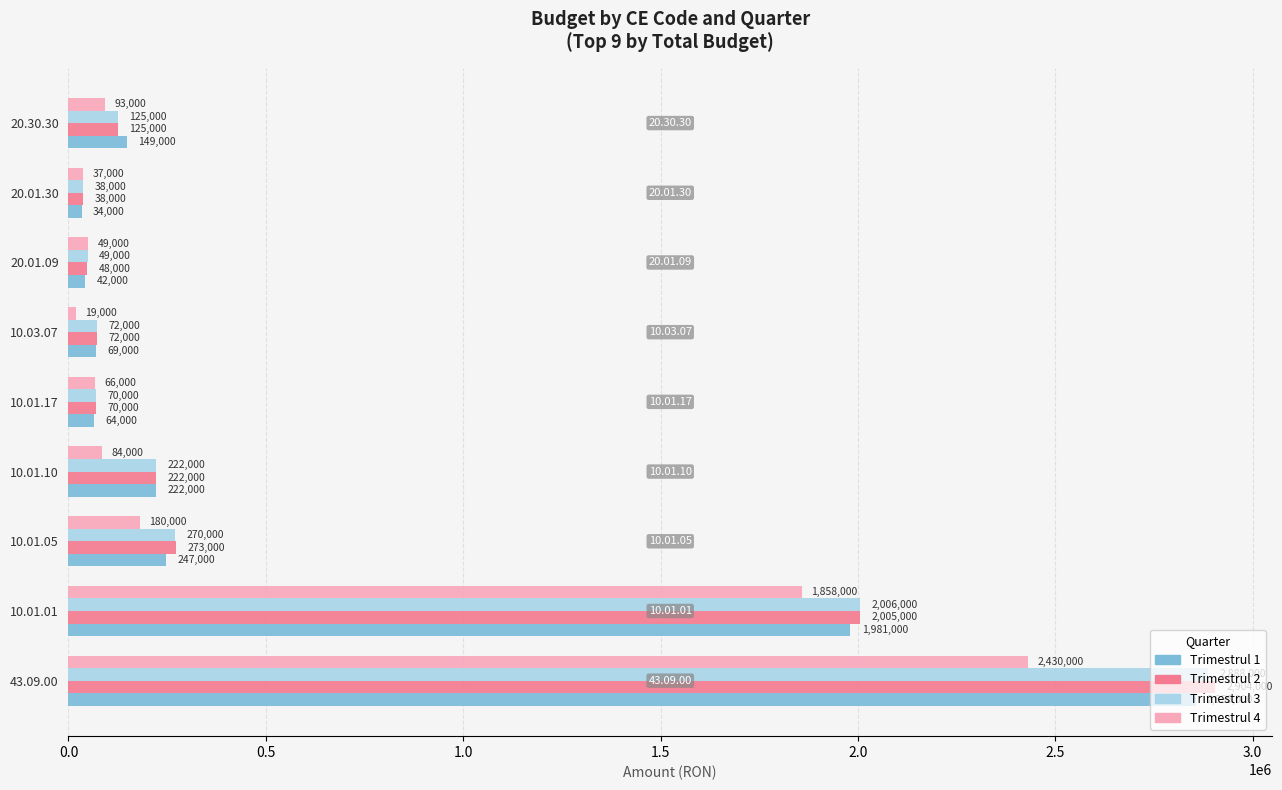

What is the sum of all Trimestrul 3 values?

5740000